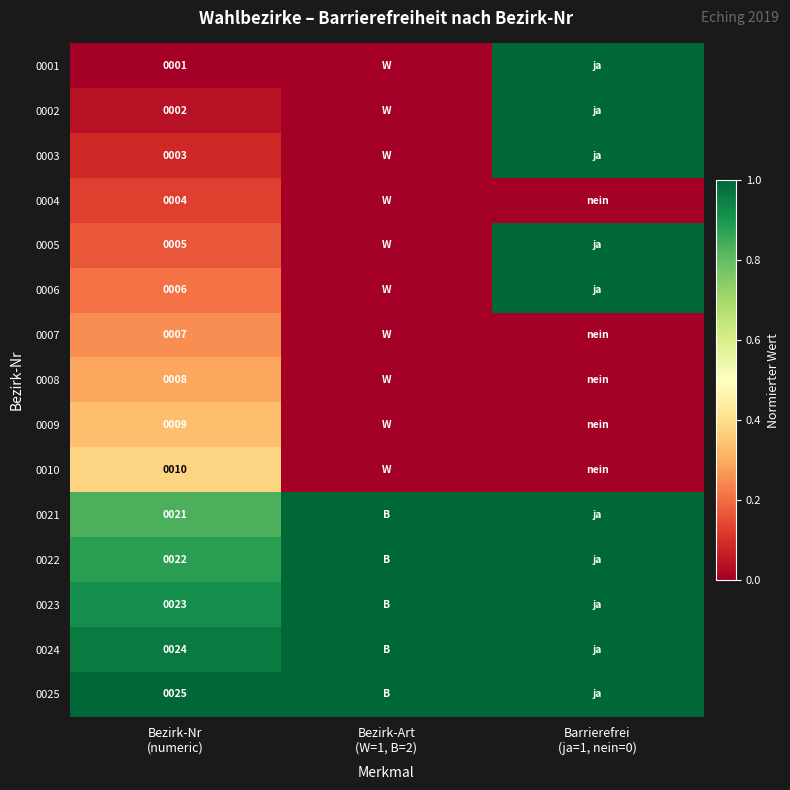

True or false: 0024 has a value of 1.0 at Barrierefrei (ja=1, nein=0).

True